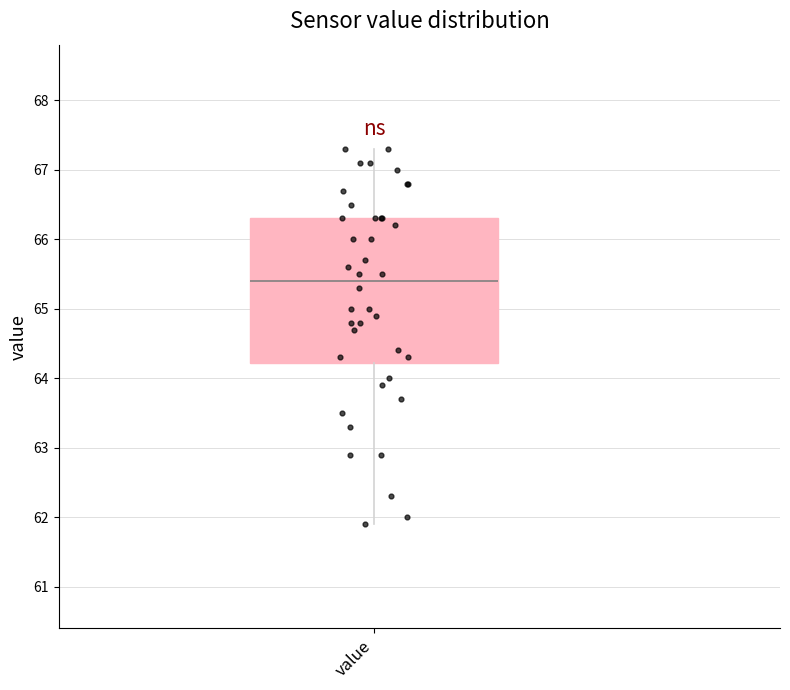

Read this box plot against the y-axis: the position of the median line, the range covered by the box, and the ends of both whiskers. The values are not printed on the chart, so give them approximately, as read against the axis.

median 65.4, box 64.2 to 66.3, whiskers 61.9 to 67.3